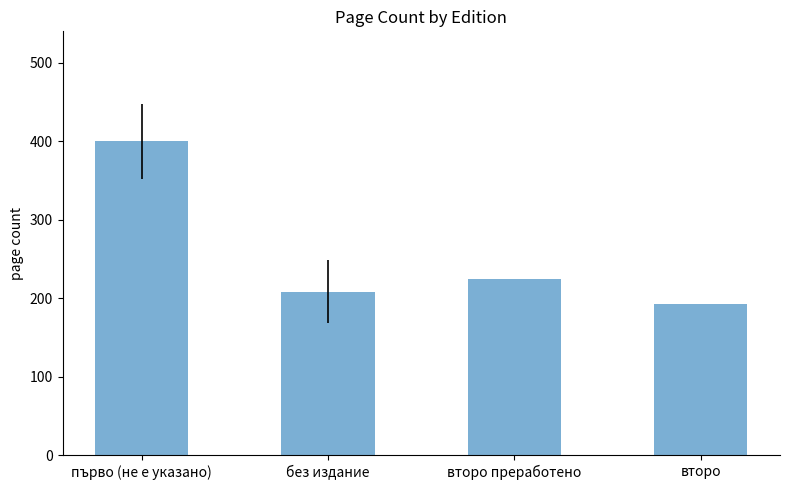

What is the value of the 3rd bar from the left?

224